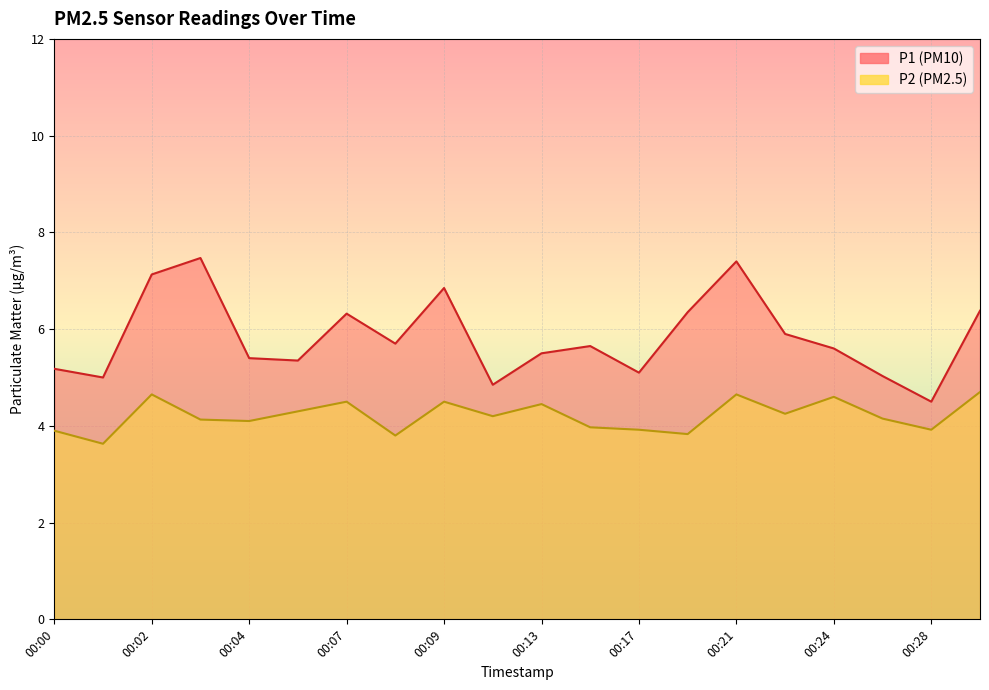

Reading left to right, extract all data points from this chart.

P1: 00:00=5.2	00:01=5.0	00:02=7.1	00:03=7.5	00:04=5.4	00:06=5.3	00:07=6.3	00:08=5.7	00:09=6.8	00:11=4.8	00:13=5.5	00:16=5.7	00:17=5.1	00:19=6.3	00:21=7.4	00:22=5.9	00:24=5.6	00:26=5.0	00:28=4.5	00:30=6.4
P2: 00:00=3.9	00:01=3.6	00:02=4.7	00:03=4.1	00:04=4.1	00:06=4.3	00:07=4.5	00:08=3.8	00:09=4.5	00:11=4.2	00:13=4.5	00:16=4.0	00:17=3.9	00:19=3.8	00:21=4.7	00:22=4.2	00:24=4.6	00:26=4.2	00:28=3.9	00:30=4.7